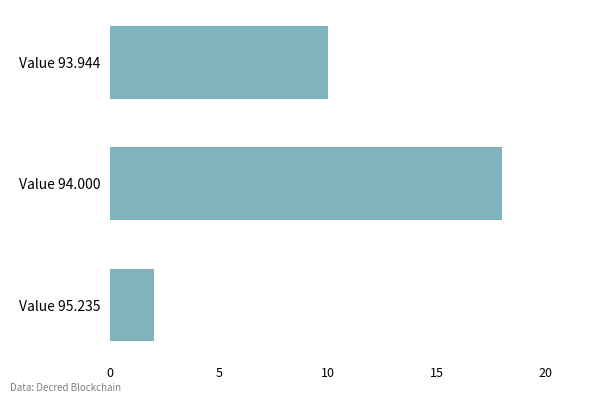

At which label is the value closest to 10?

Value 93.944